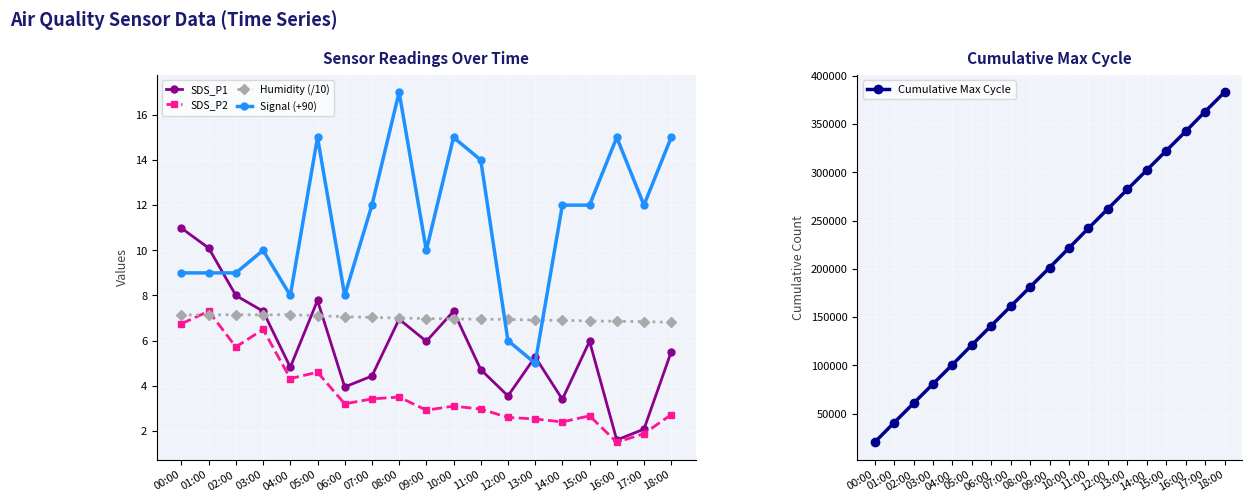

At how many categories does at least one series exceed 168020?

11